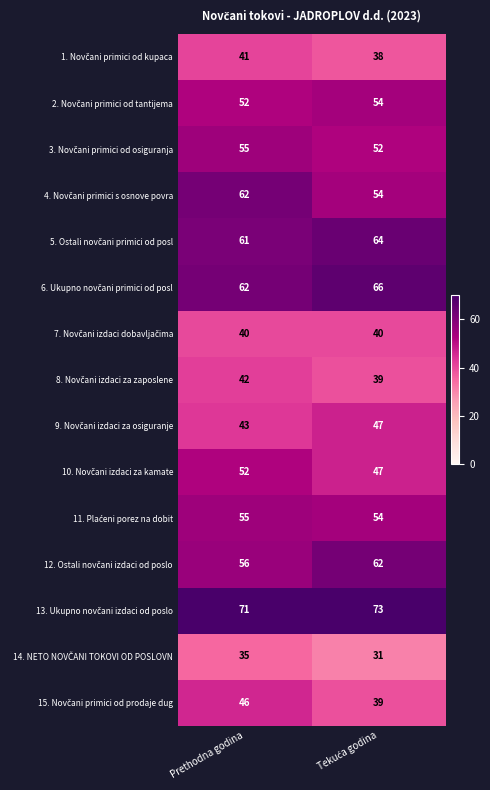

What is the maximum value shown in the chart?

73